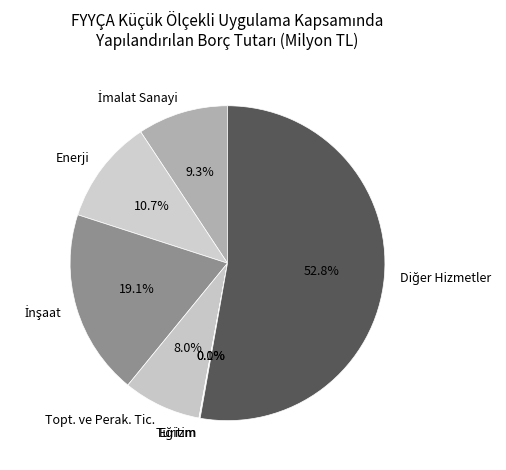

Is there any slice that represents more than half of the pie?

Yes